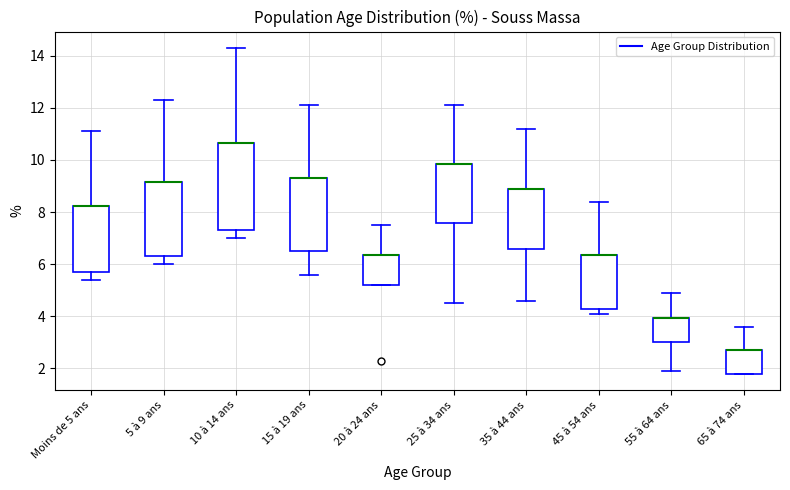

Where does the upper whisker of the box for 25 à 34 ans end on the y-axis? The values are not printed on the chart, so give them approximately, as read against the axis.

12.2